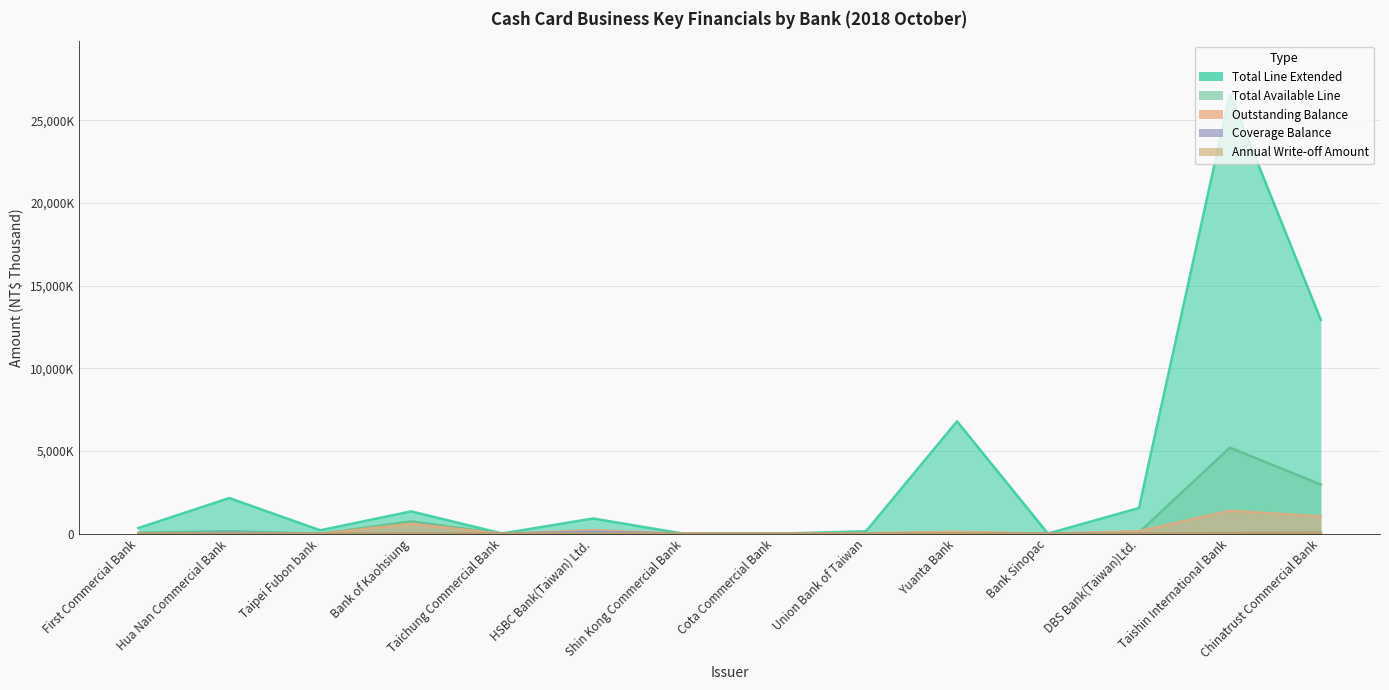

What is the label of the 4th point from the right?

Bank Sinopac